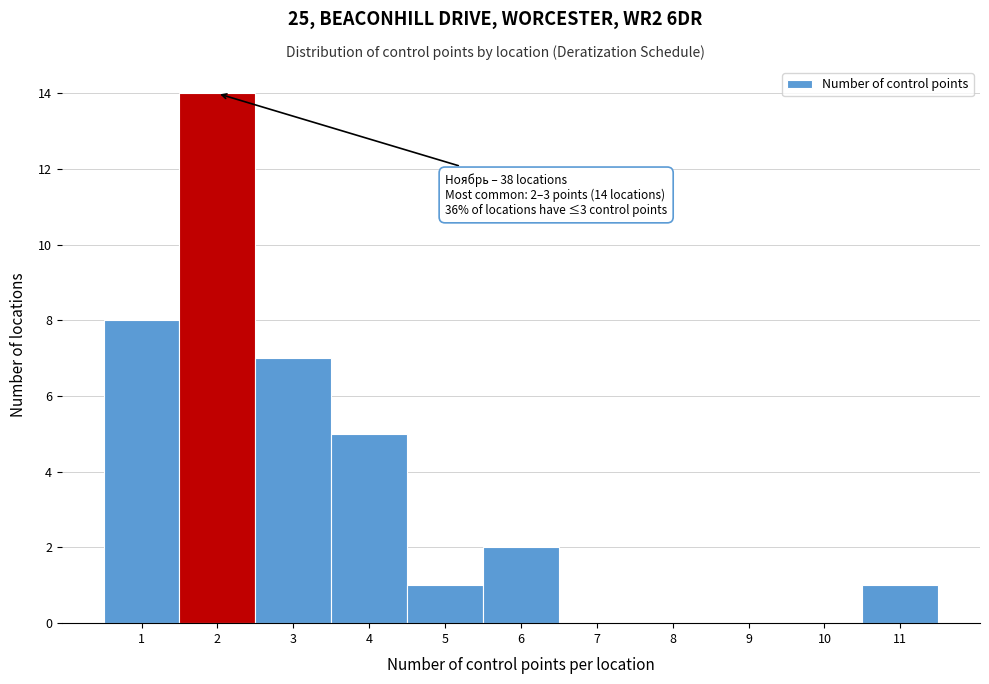

Reading right to left, extract all data points from this chart.

11=1	10=0	9=0	8=0	7=0	6=2	5=1	4=5	3=7	2=14	1=8